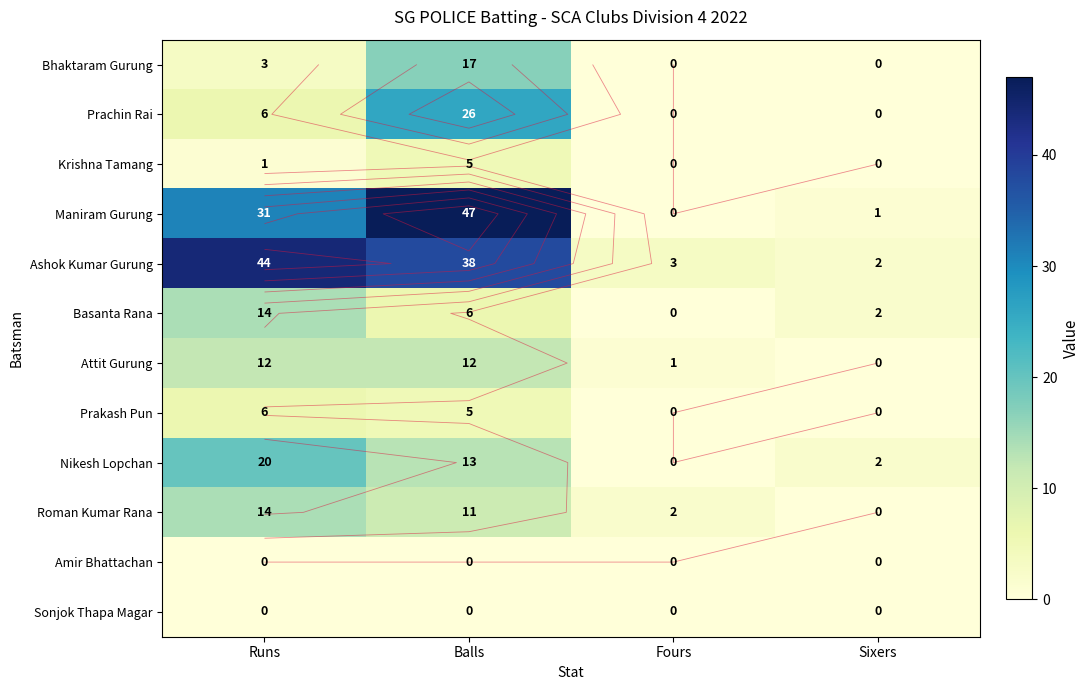

What value does the Basanta Rana series have at Sixers?

2